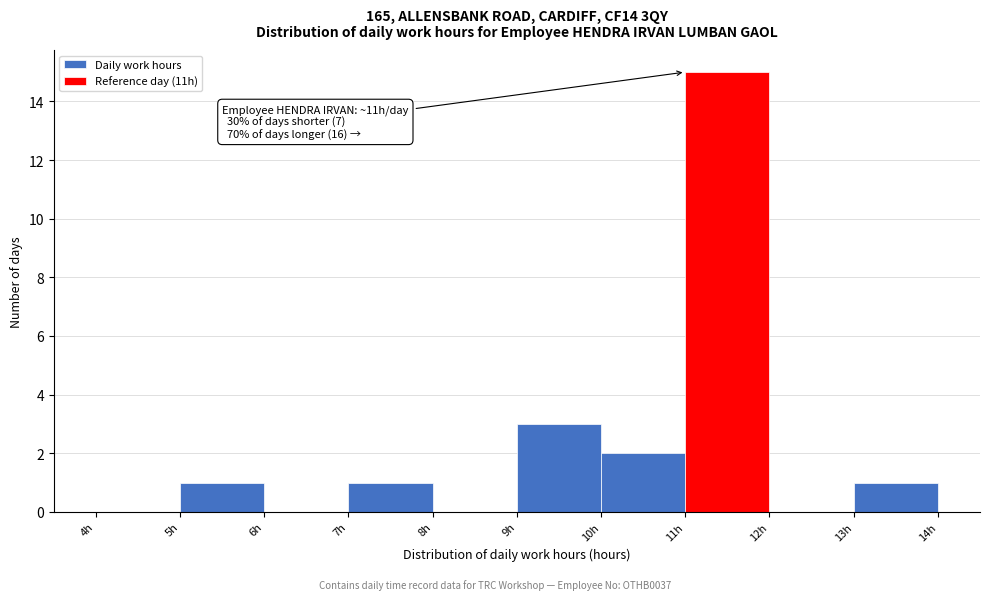

Over which range of the x-axis is the bar tallest?

11 to 12